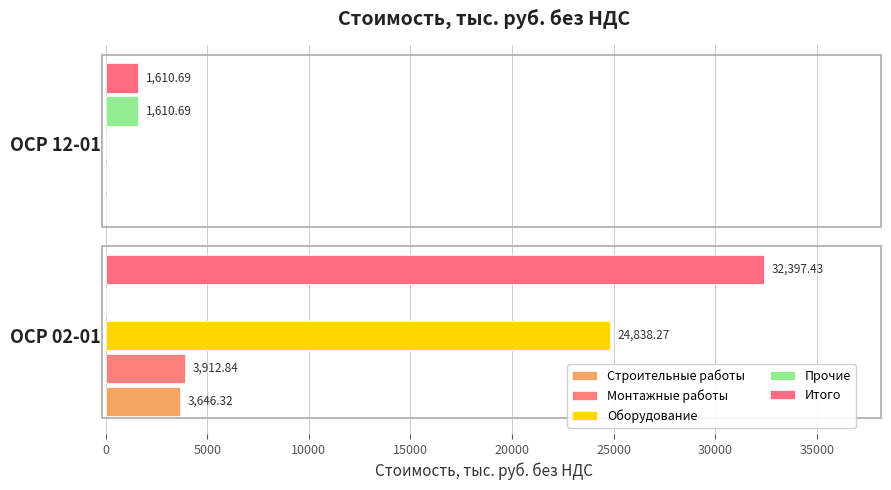

How many values in the Прочие series exceed 1610?

1